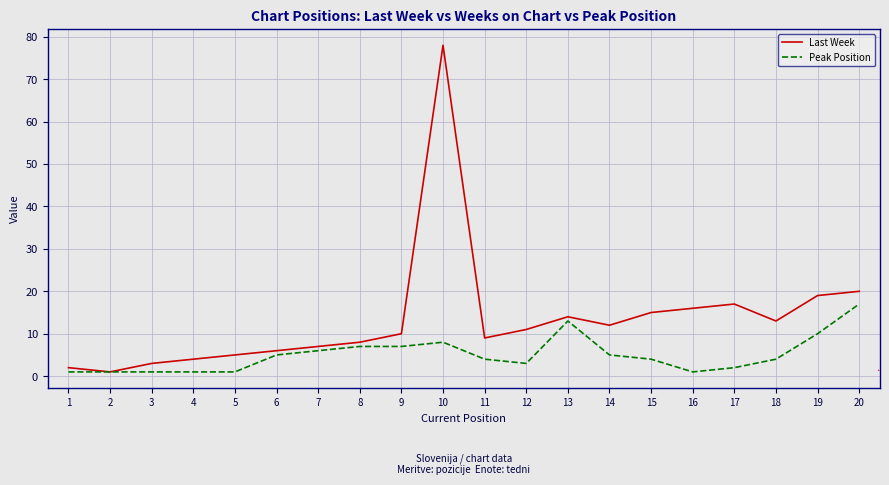

Which series has the widest spread of values?

Last Week